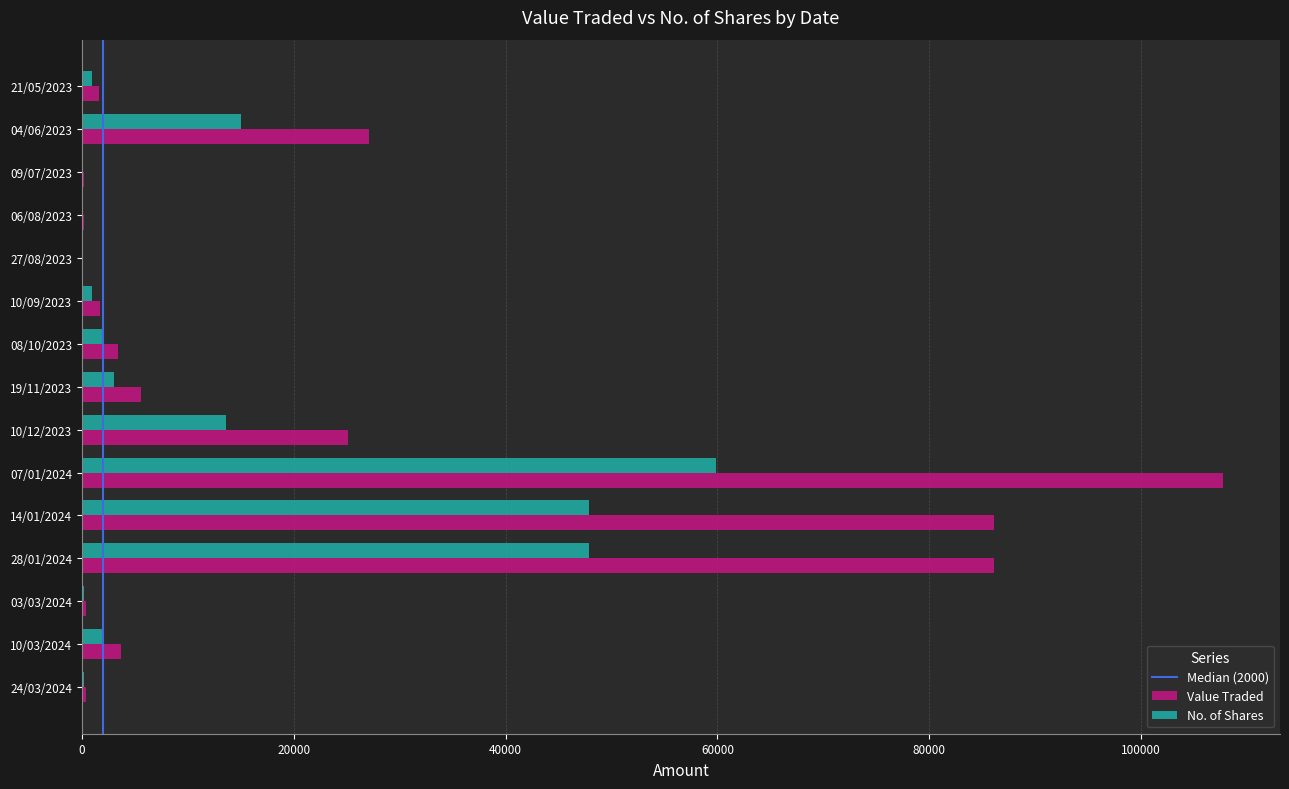

Which category has the highest value across all series?

07/01/2024